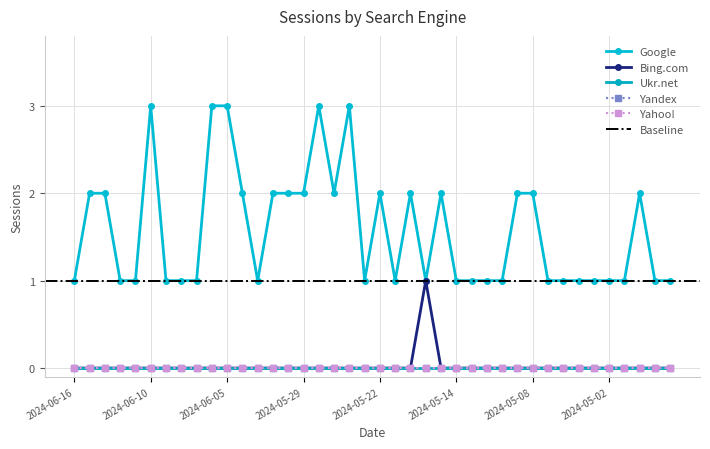

True or false: Google has a value of 3 at 2024-06-06.

True